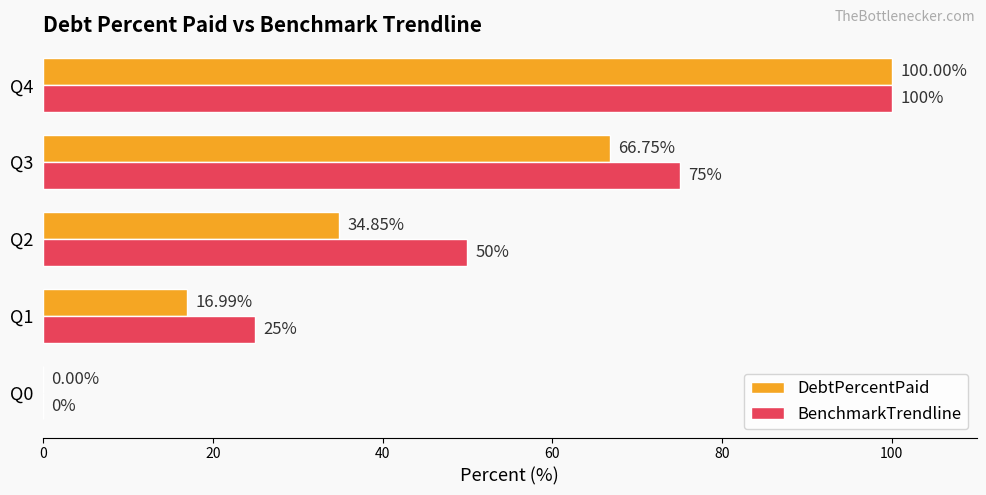

What is the total value across all series at Q4?

200.0